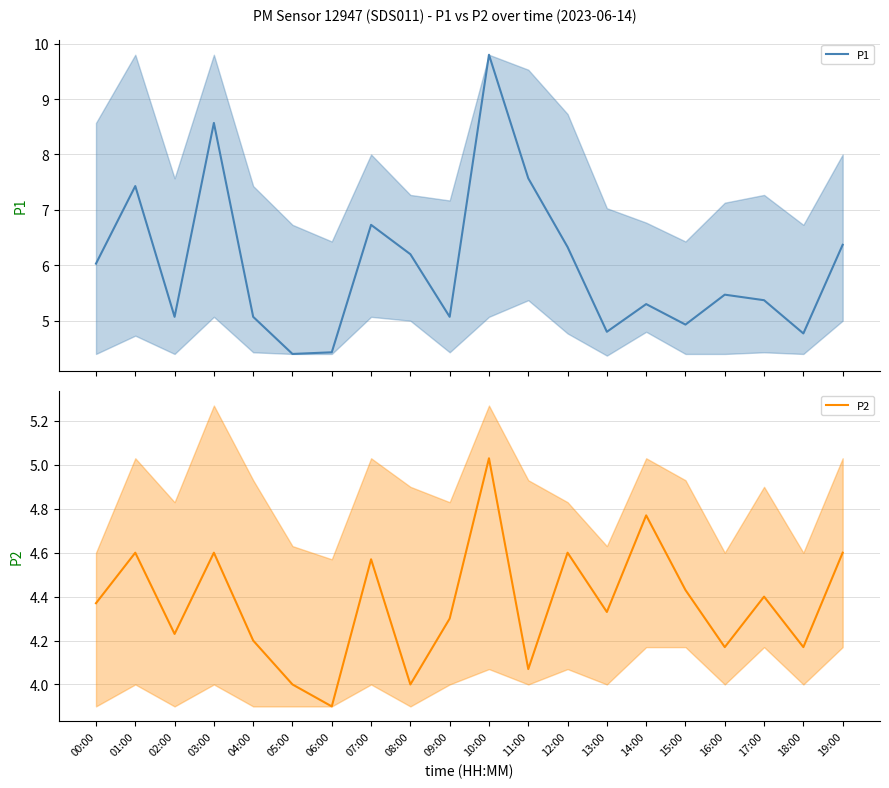

In P1, how many points are higher than both neighbors (excluding endpoints)?

6